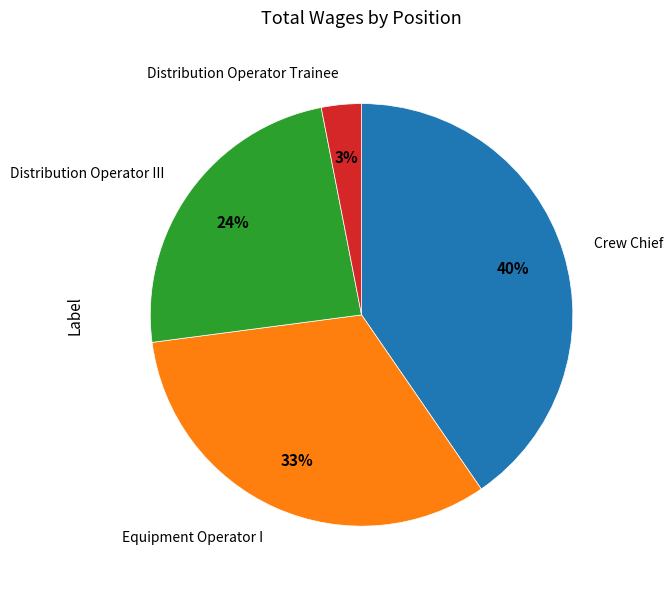

Is there a majority slice in this chart?

No